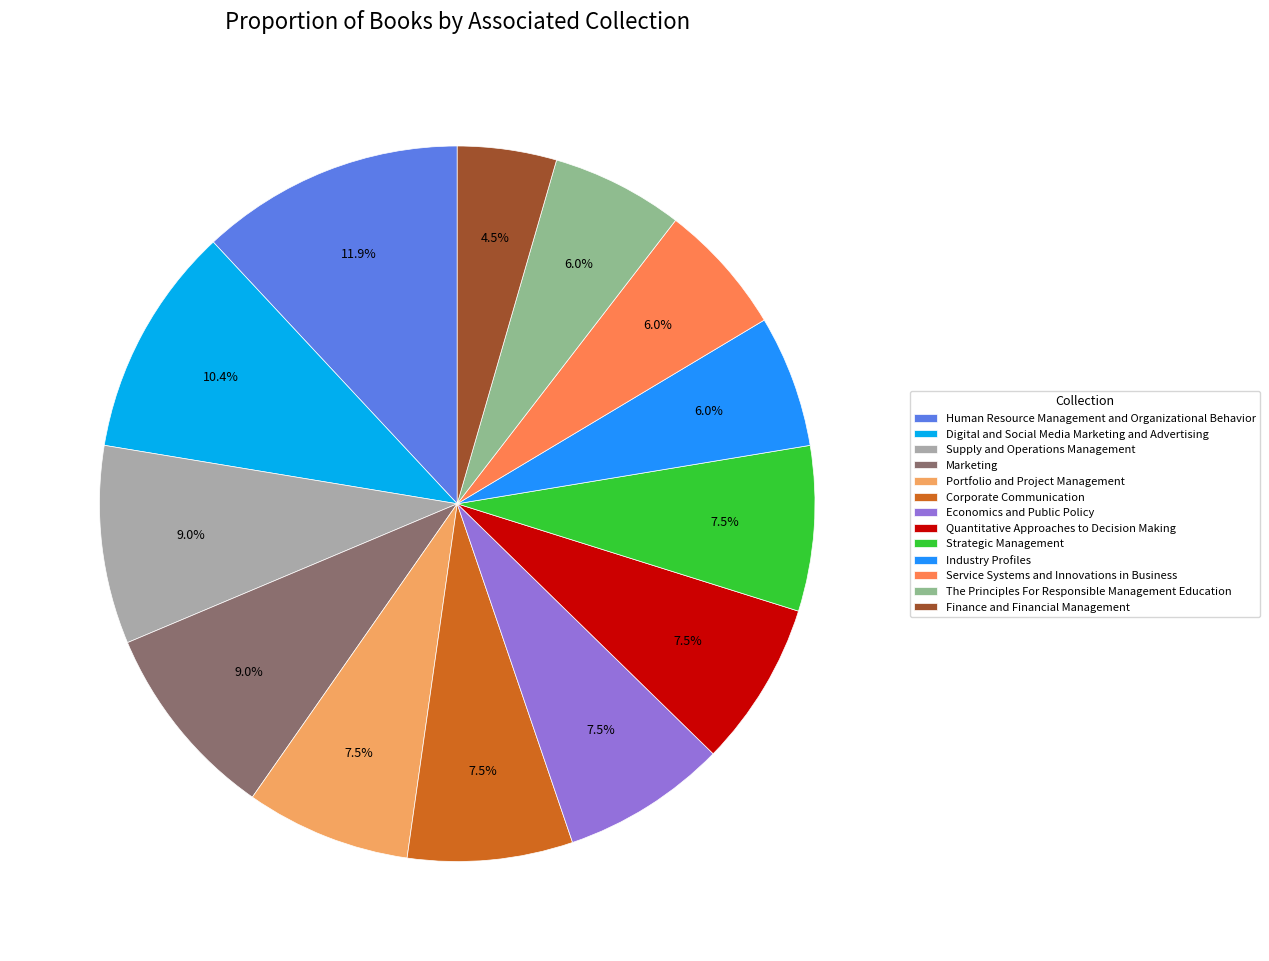

To the nearest percent, what portion does The Principles For Responsible Management Education represent?

6%